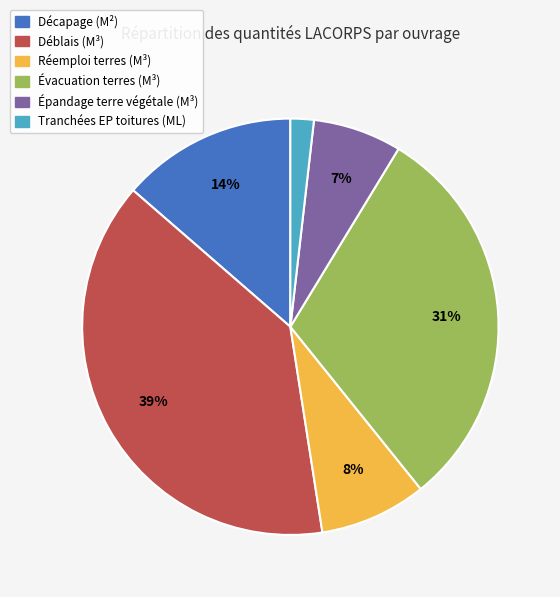

What is the ratio of the value at Évacuation terres (M³) to the value at Déblais (M³)?

0.8